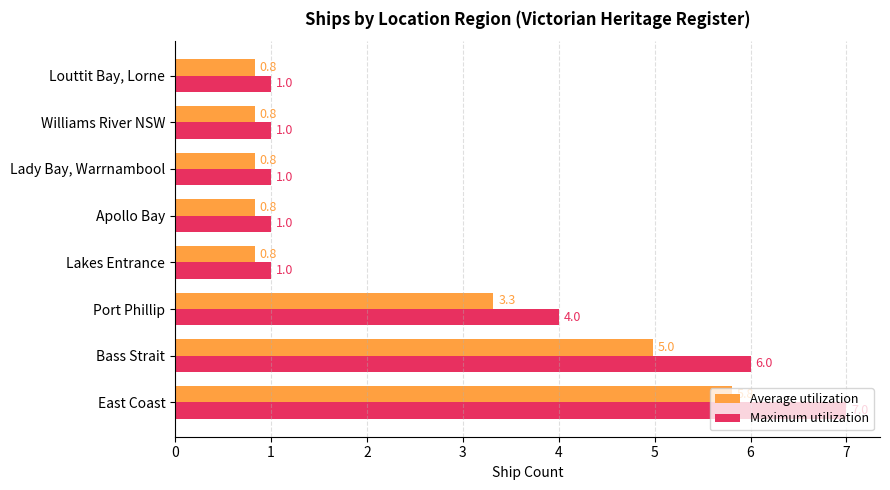

What is the sum of all Maximum utilization values?

22.0